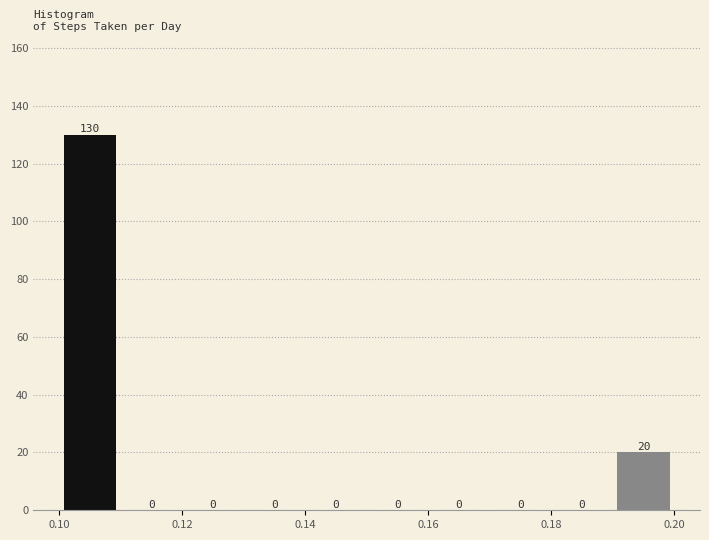

Over which range of the x-axis is the bar tallest?

0.10 to 0.11